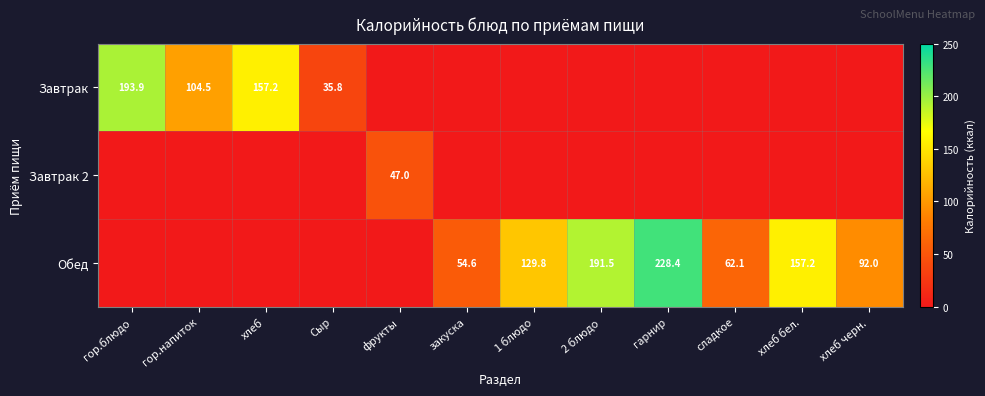

Which label corresponds to the largest value in the chart?

гарнир